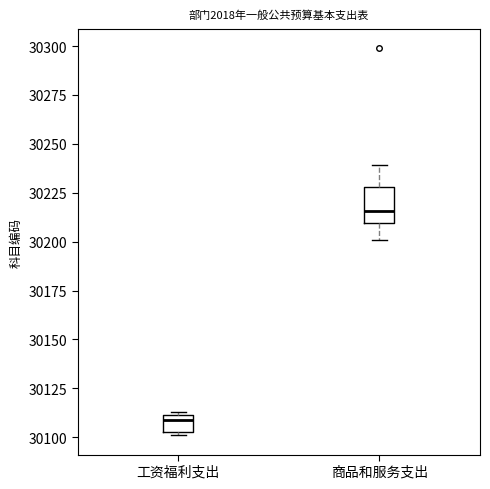

Where is the lower edge of the box for 工资福利支出 on the y-axis? The values are not printed on the chart, so give them approximately, as read against the axis.

30105